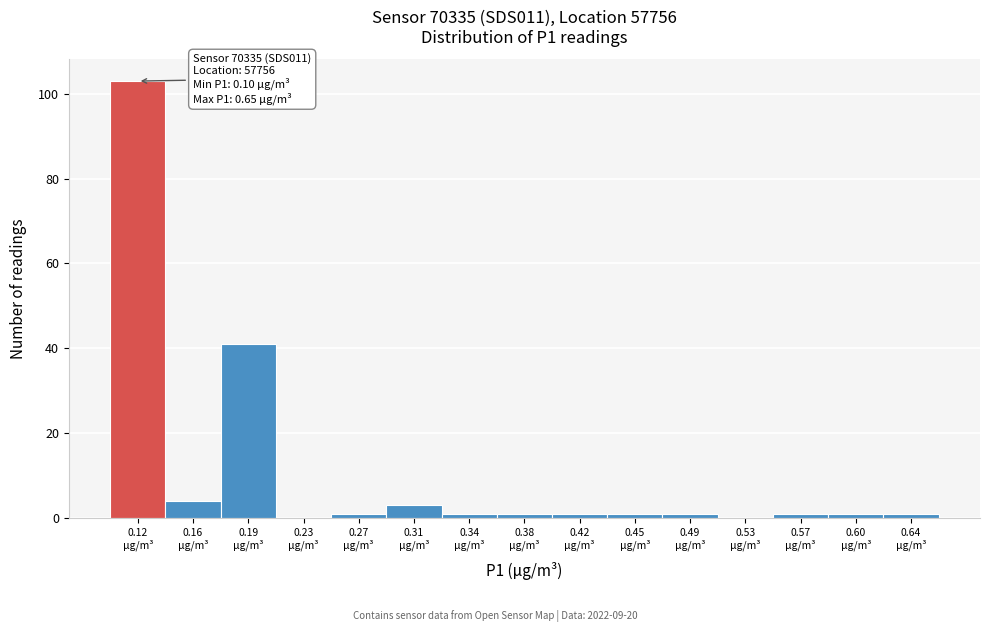

Over which range of the x-axis is the bar tallest?

0.100 to 0.135